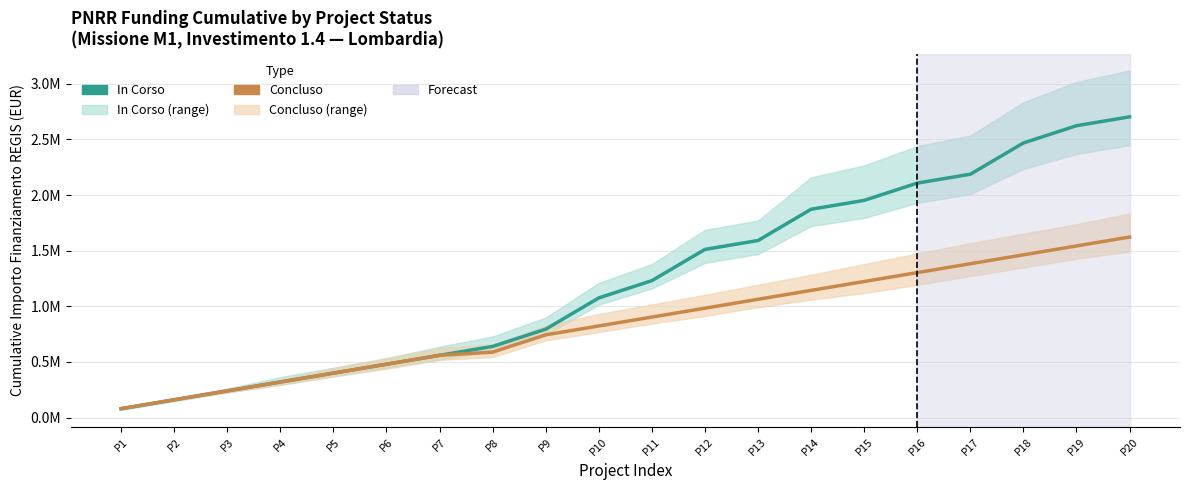

The value of Concluso at P2 is 211401. True or false?

False